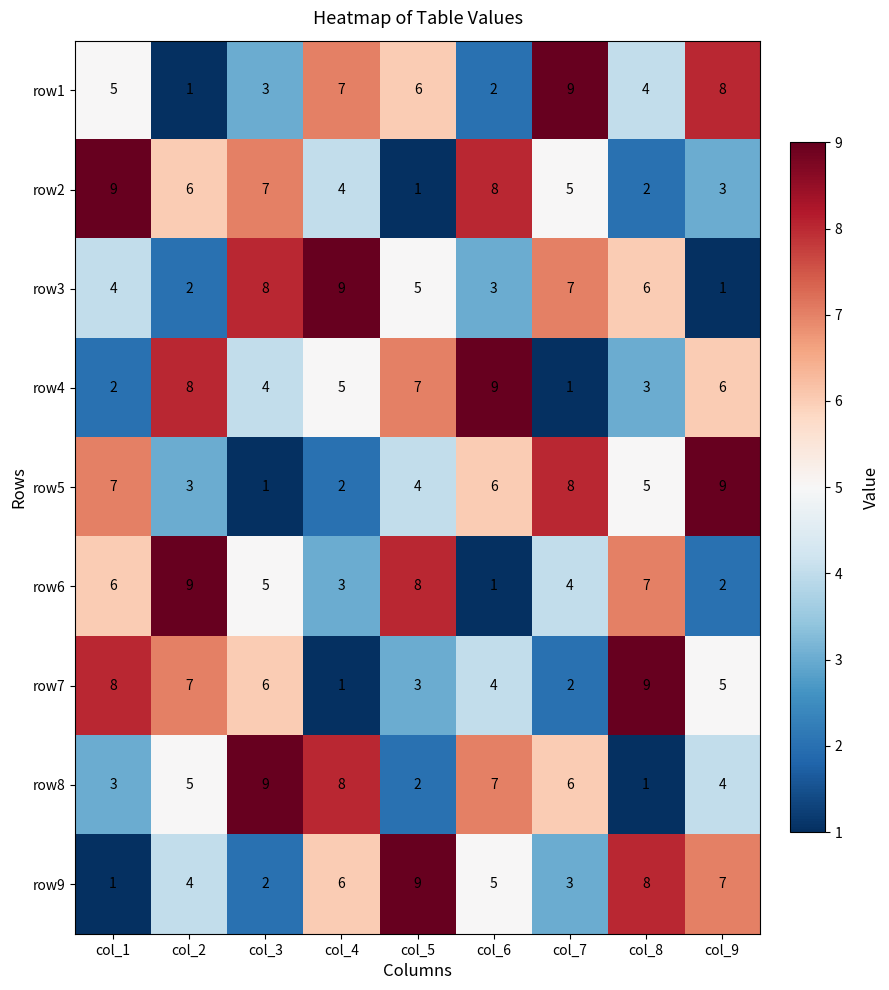

What is the difference between the row7 values at col_2 and col_7?

5